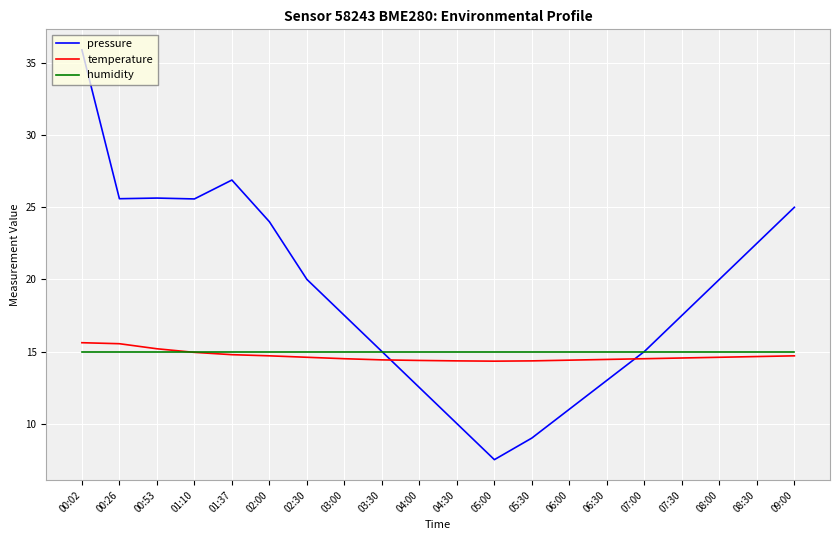

After their last crossing, which series has the higher values: pressure or temperature?

pressure